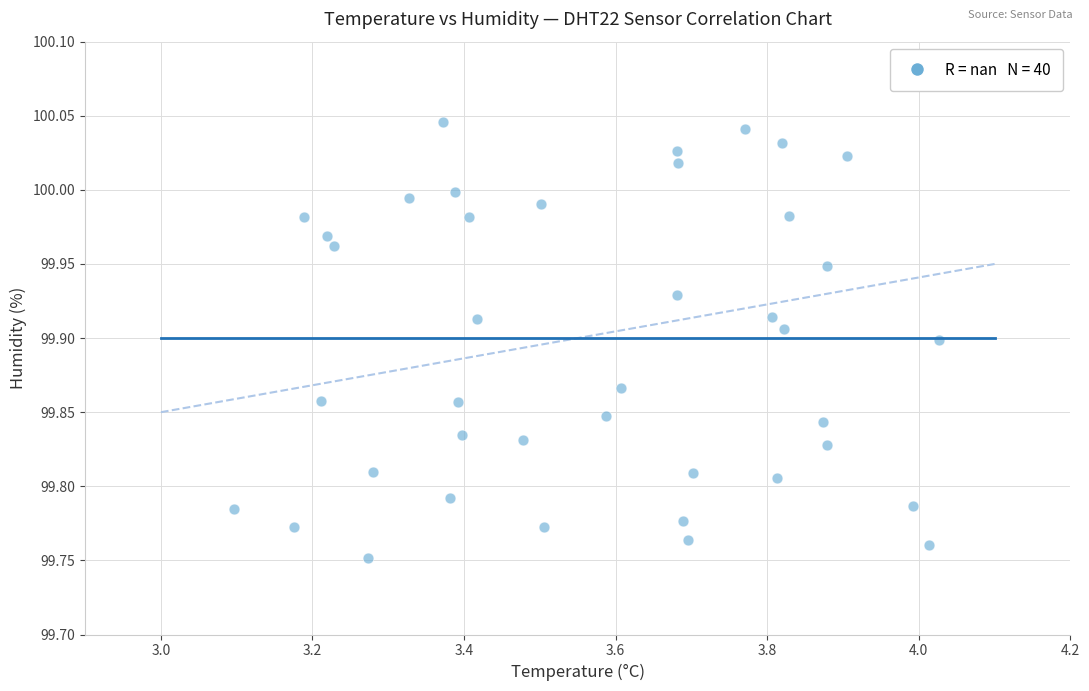

What is the range of Y values (max minus min)?

0.3